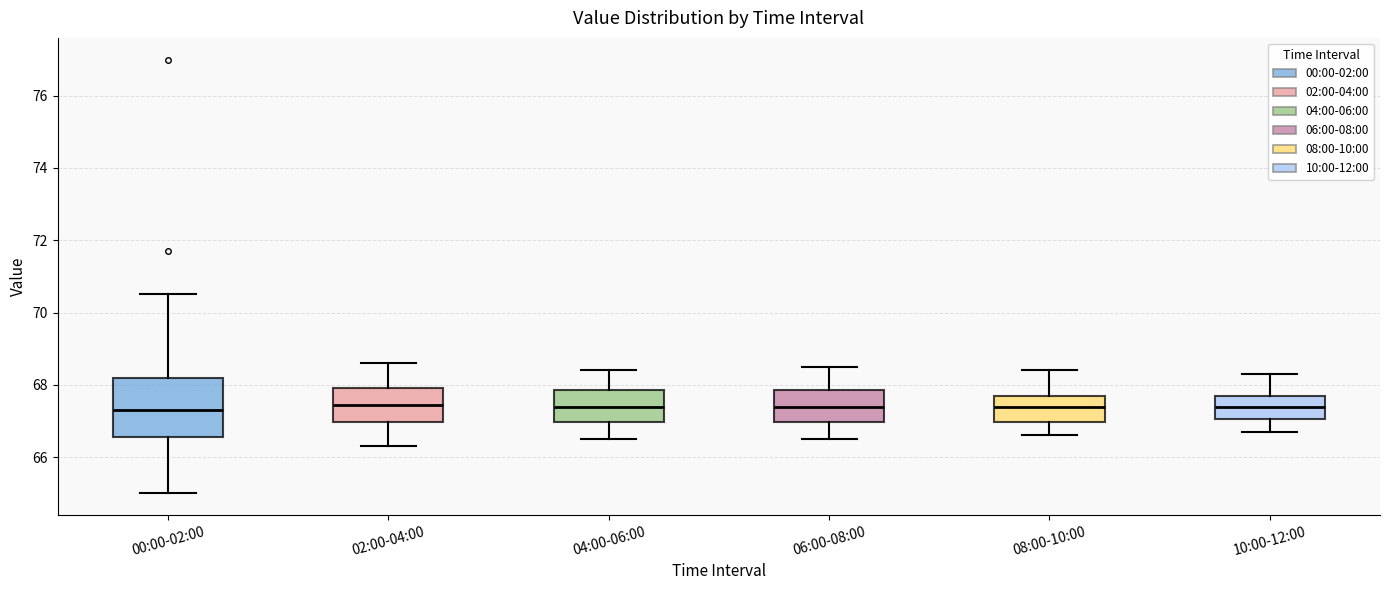

Comparing the boxes themselves (not the whiskers), which one is the tallest?

00:00-02:00